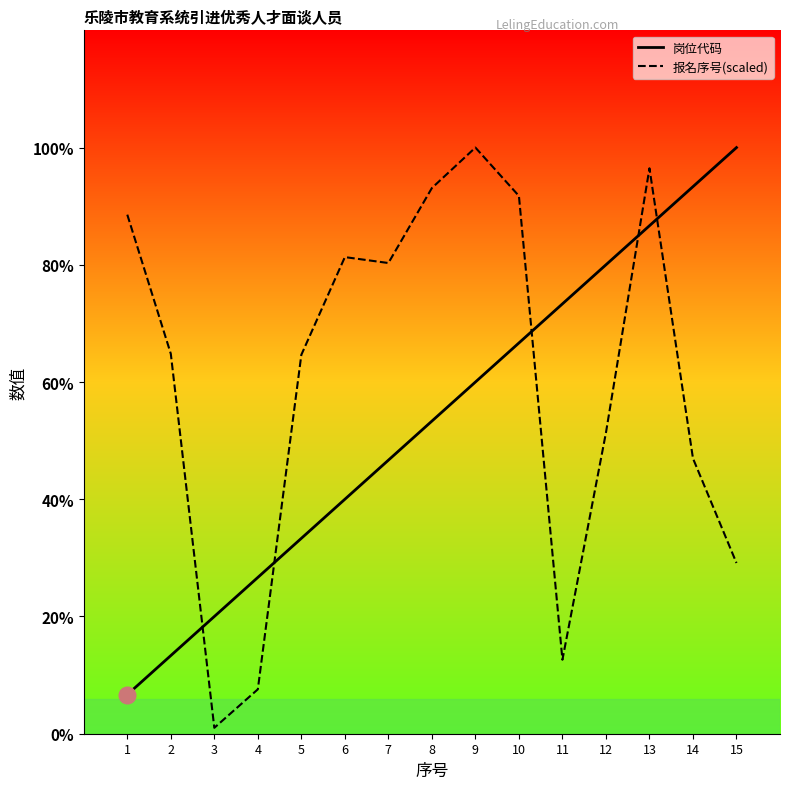

What is the total value across all series at 4?

171.2